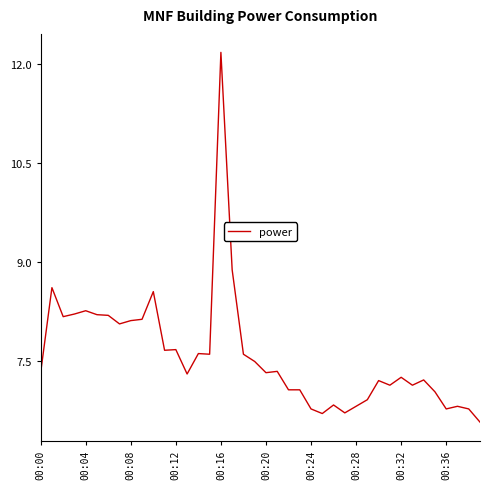

What is the difference between the maximum and minimum values?

5.6